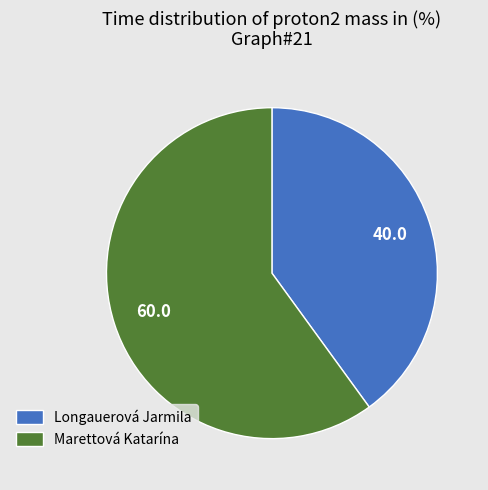

Rank the categories by value from highest to lowest.

Marettová Katarína, Longauerová Jarmila